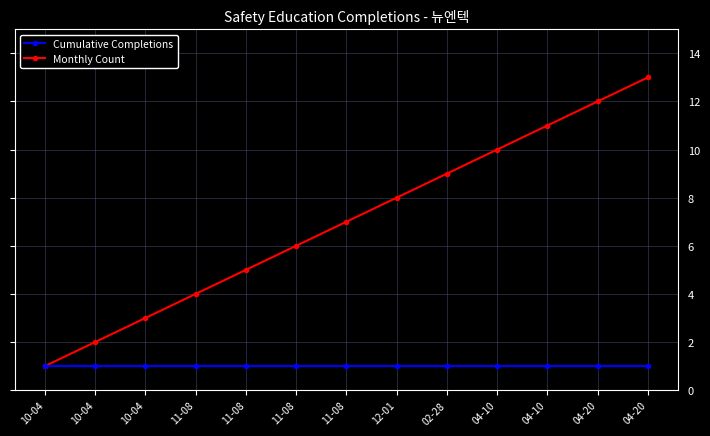

What are all the series names shown in the legend?

Cumulative Completions, Monthly Count